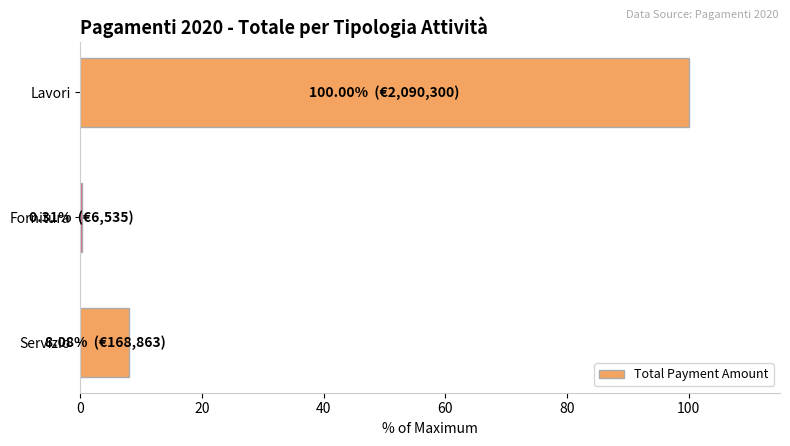

True or false: the data shows 8.1 at Servizio.

True